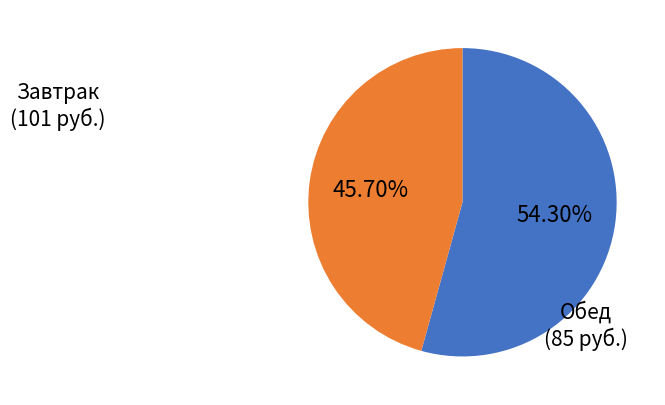

Is there a majority slice in this chart?

Yes